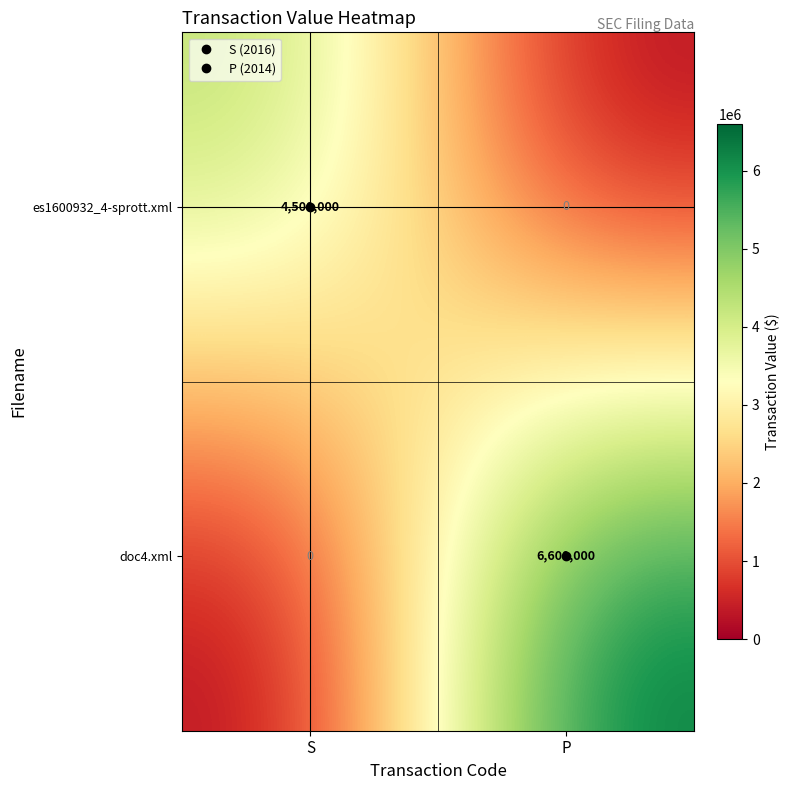

Read the doc4.xml value at P, to the nearest 50.

6600000